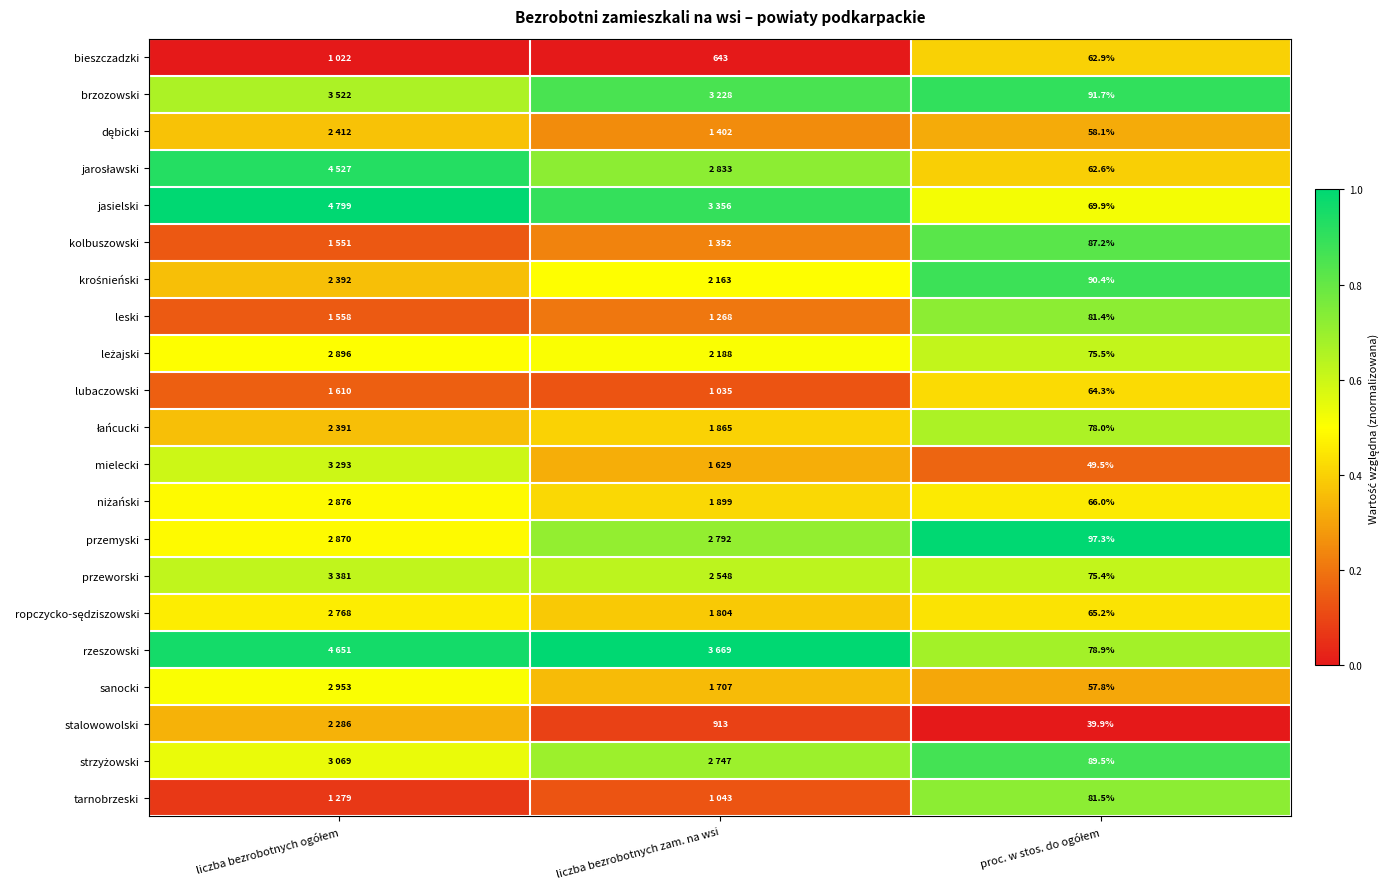

List the series in order of their peak value, lowest first.

stalowowolski, dębicki, bieszczadzki, lubaczowski, ropczycko-sędziszowski, niżański, sanocki, mielecki, leżajski, przeworski, łańcucki, leski, tarnobrzeski, kolbuszowski, strzyżowski, krośnieński, brzozowski, jarosławski, jasielski, przemyski, rzeszowski